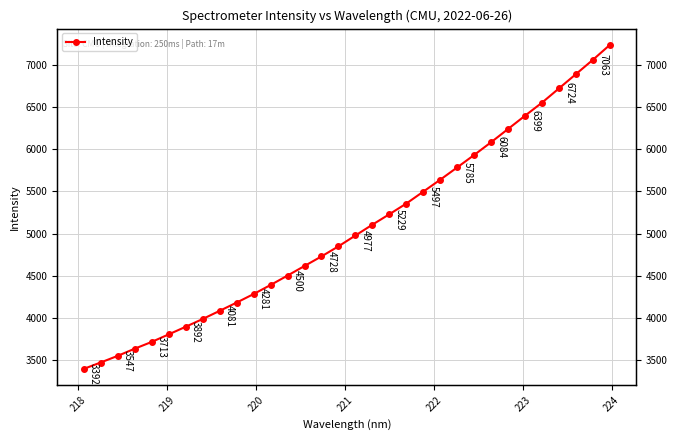

Reading right to left, what are all the values shown in this chart?

7239.9	7062.9	6893.1	6723.7	6554.3	6399.4	6241.9	6084.5	5933.0	5785.3	5639.2	5497.4	5356.1	5229.1	5104.9	4976.6	4847.6	4728.2	4614.4	4500.4	4388.5	4280.9	4179.5	4081.5	3984.6	3892.4	3801.9	3712.6	3632.1	3547.1	3468.5	3392.2